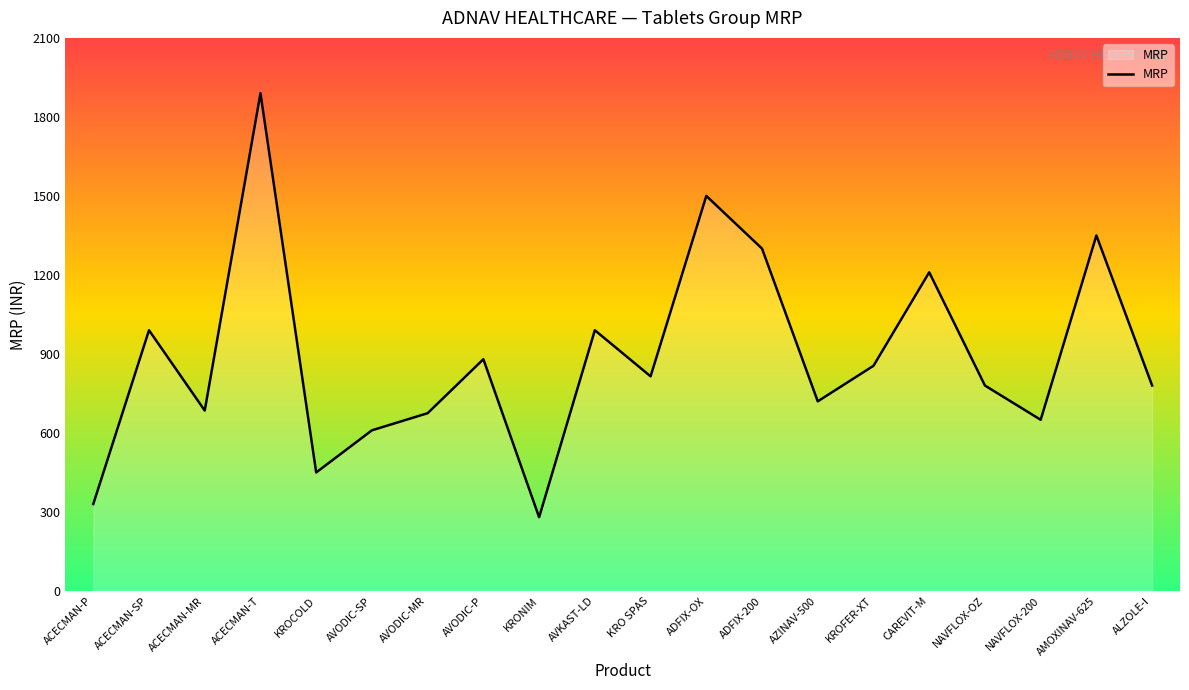

True or false: the data has more than 2 interior local peaks.

True